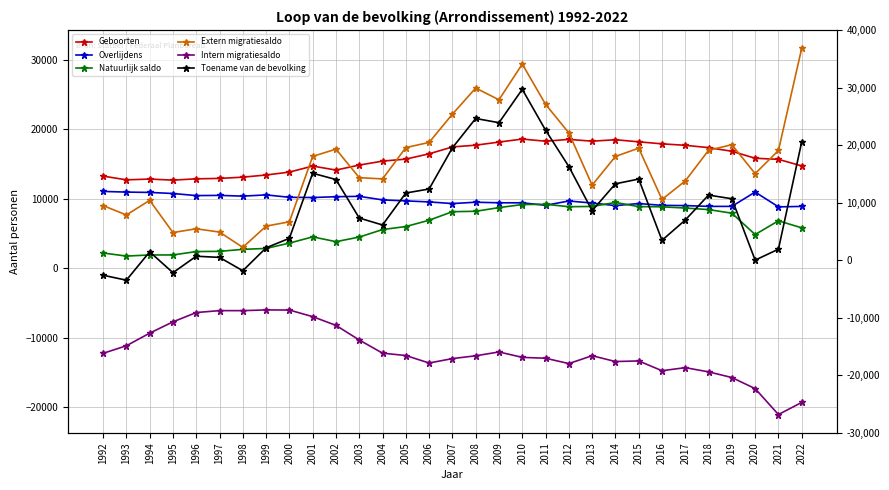

Where is the first local maximum for Extern migratiesaldo?

1994